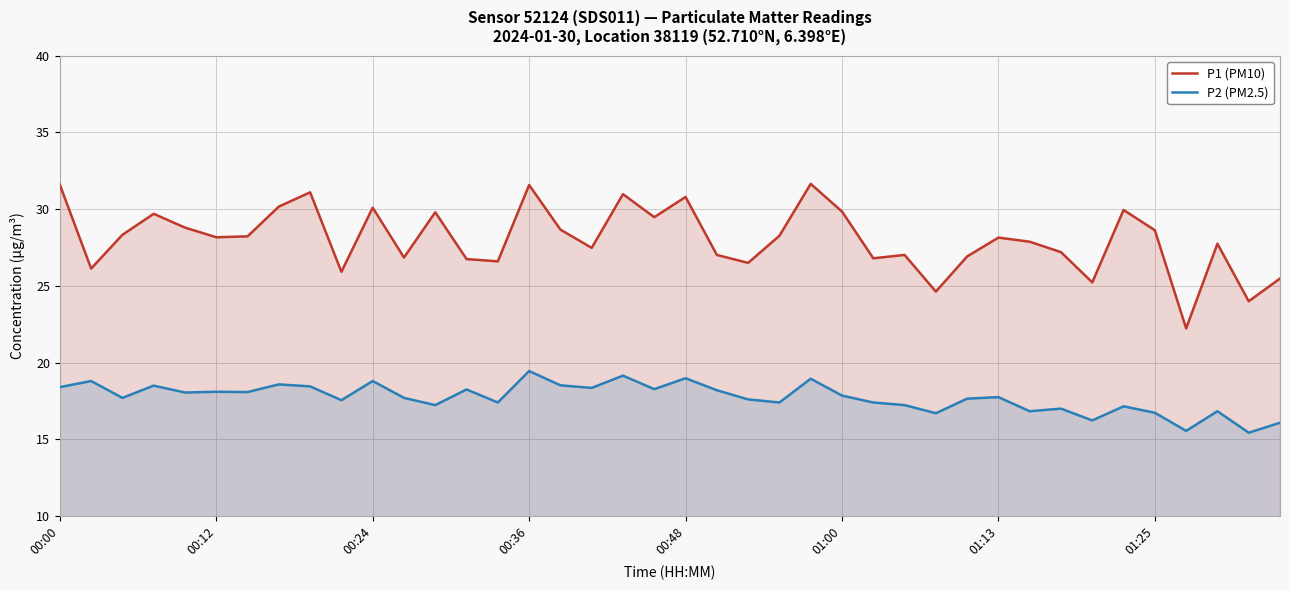

True or false: P2 (PM2.5) has a value of 6.7 at 01:25.

False